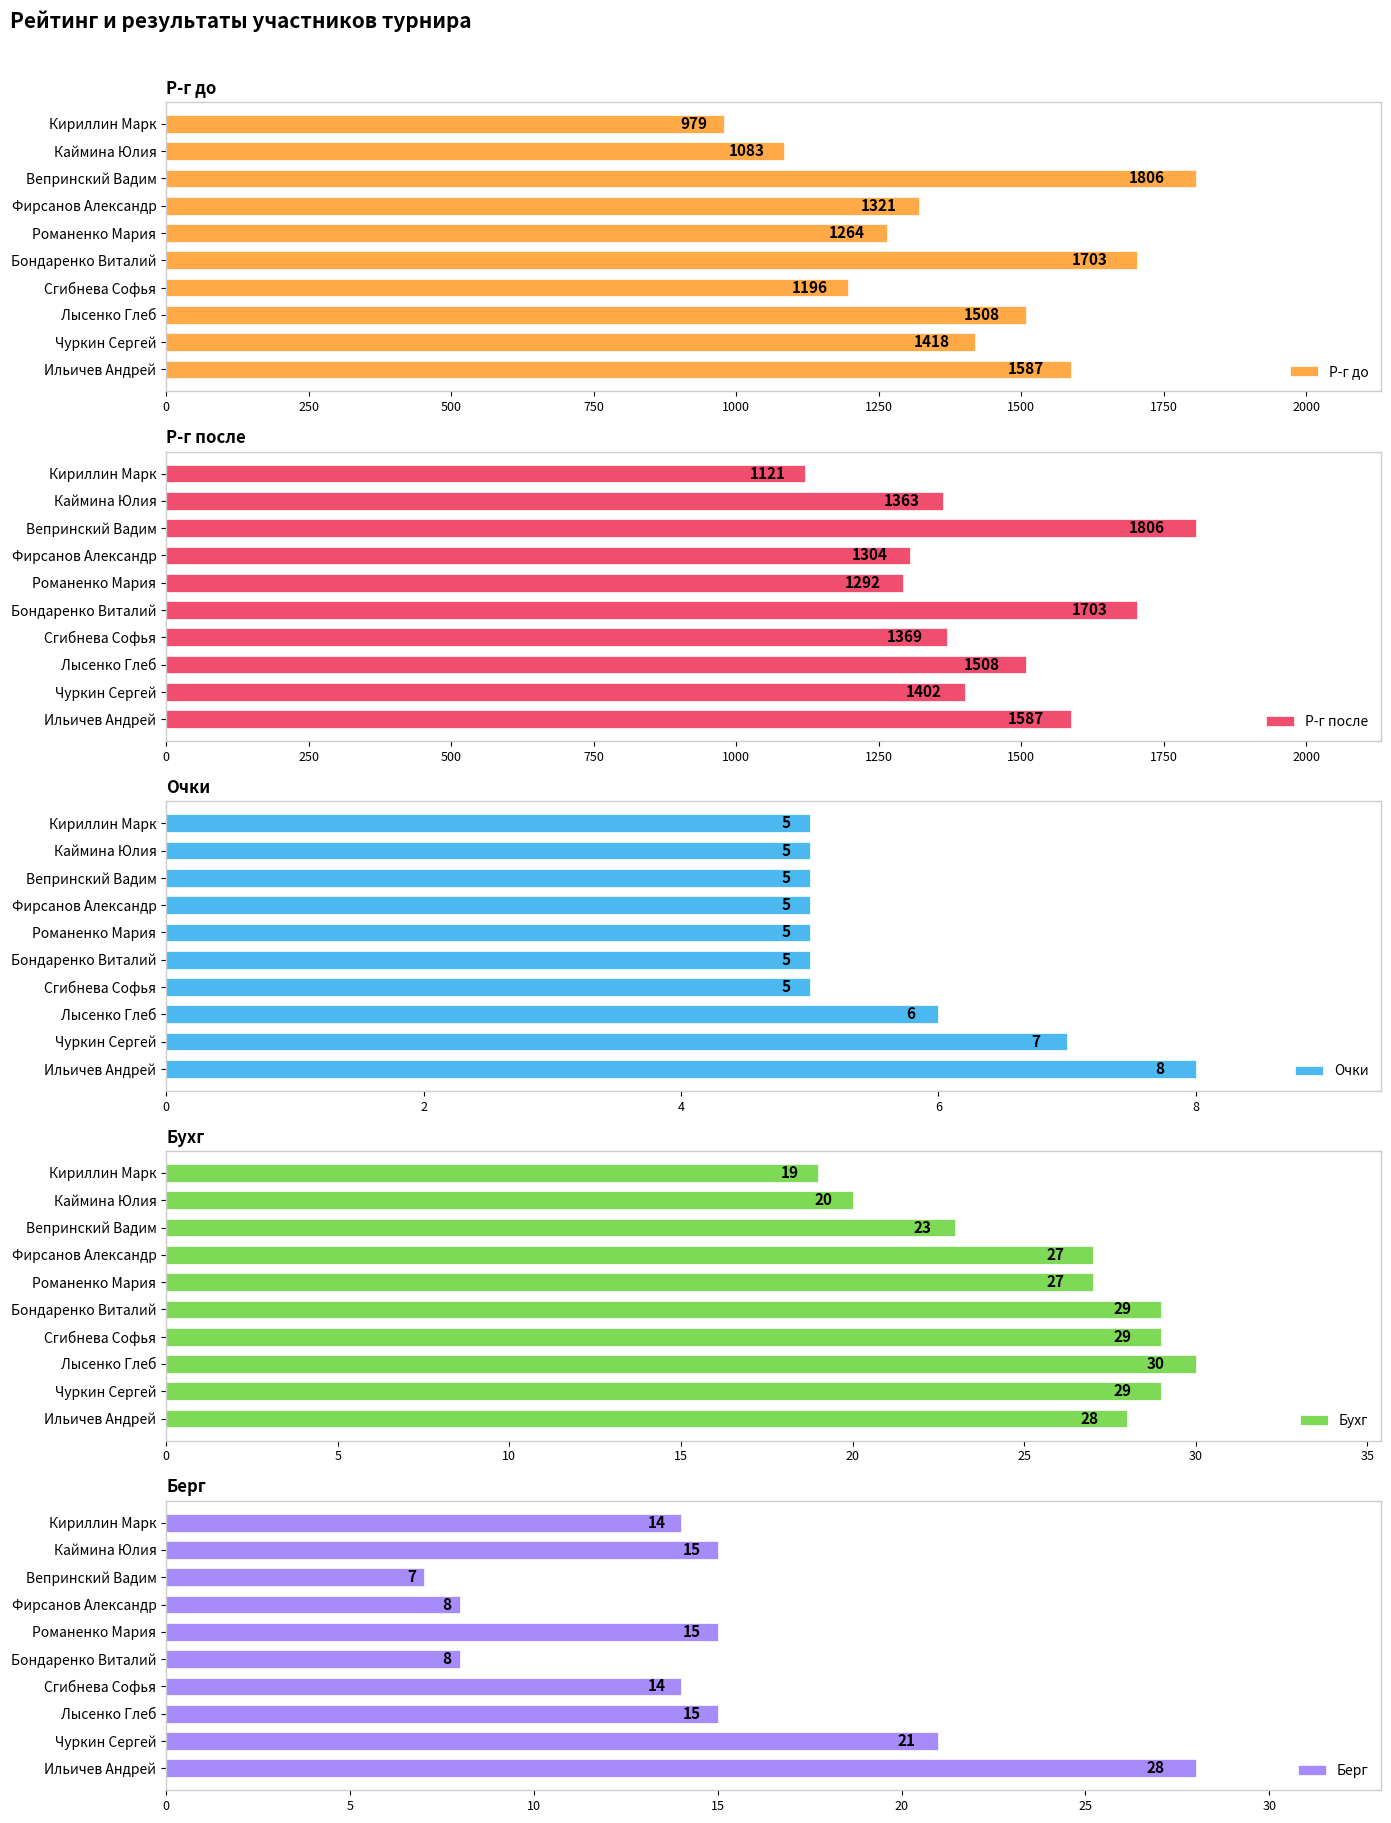

What is the difference between the maximum and minimum values in the Р-г до series?

827